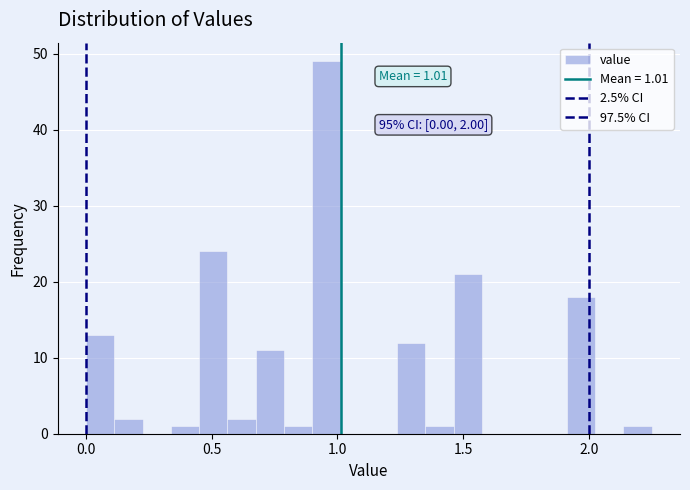

Read against the x-axis, roughly where is the centre of the tallest bar?

0.95